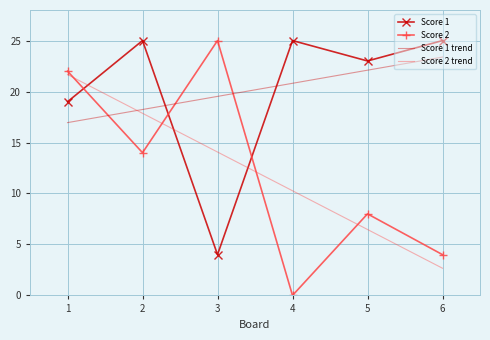

What is the total value across all series at 4?

25